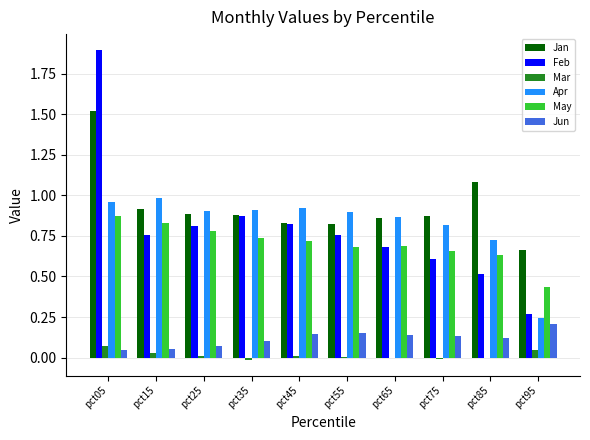

What is the sum of all Feb values?

8.0